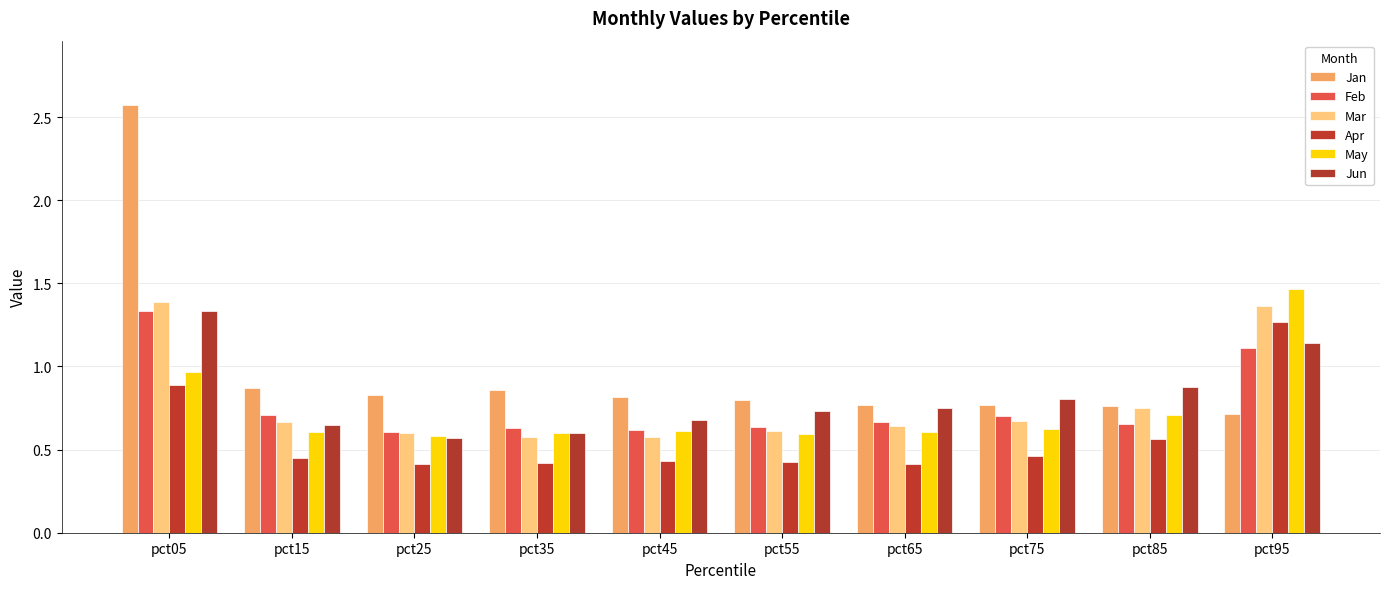

How many categories are shown in the chart?

10